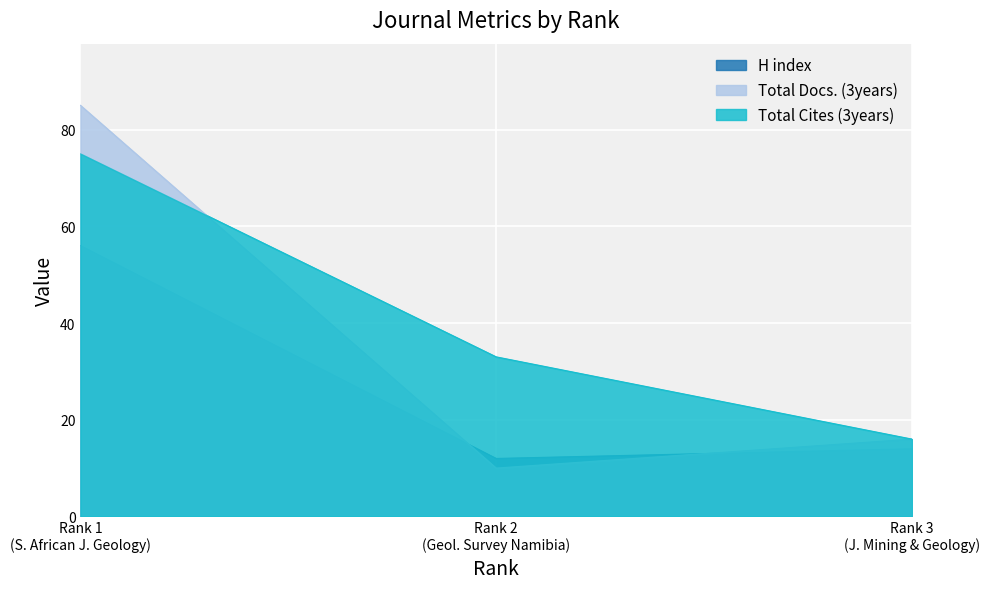

How many lines are shown in the chart?

3